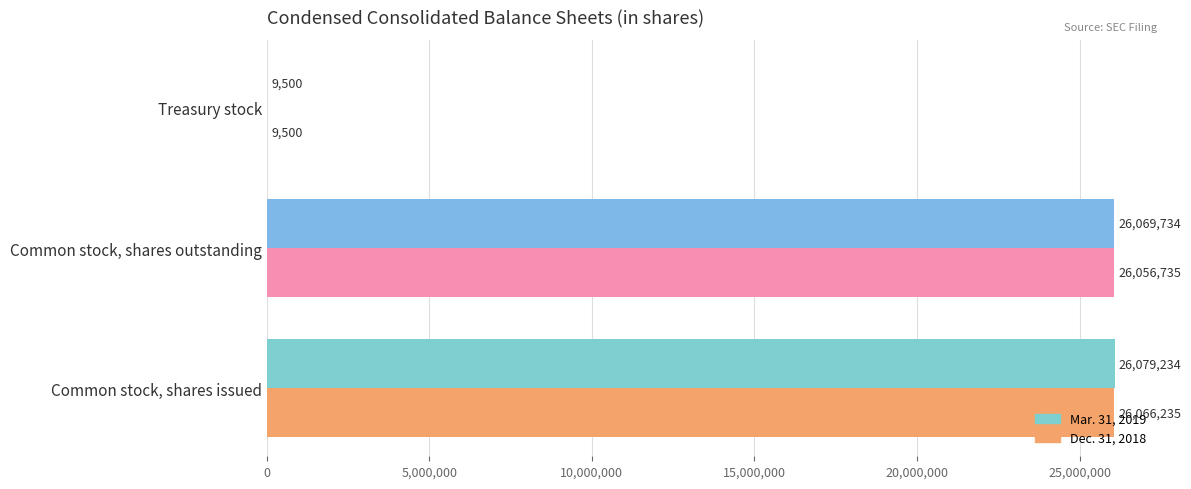

Which series changed the most between Common stock, shares outstanding and Treasury stock?

Mar. 31, 2019